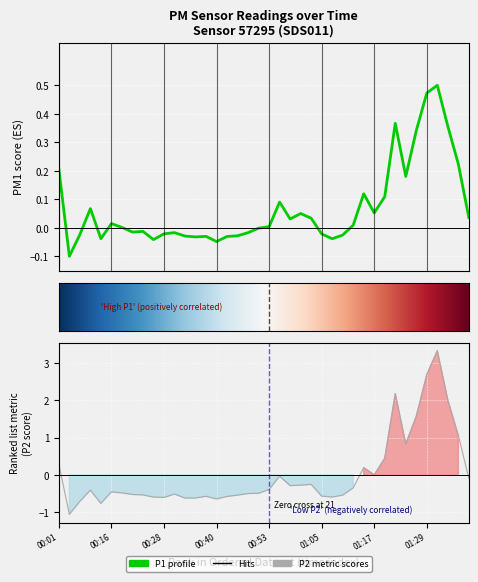

Between 00:23 and 01:02, which is larger?

01:02